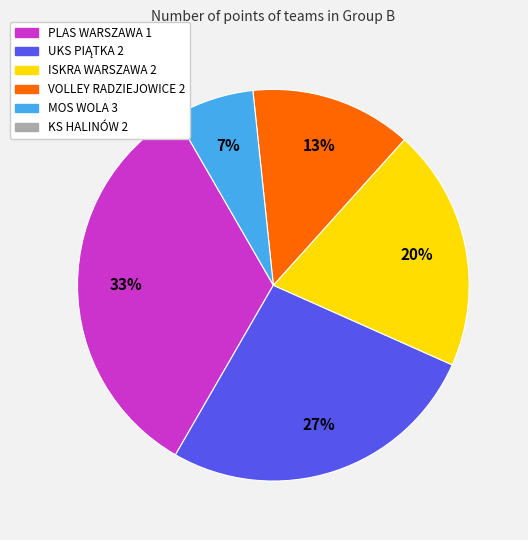

Is there any slice that represents more than half of the pie?

No